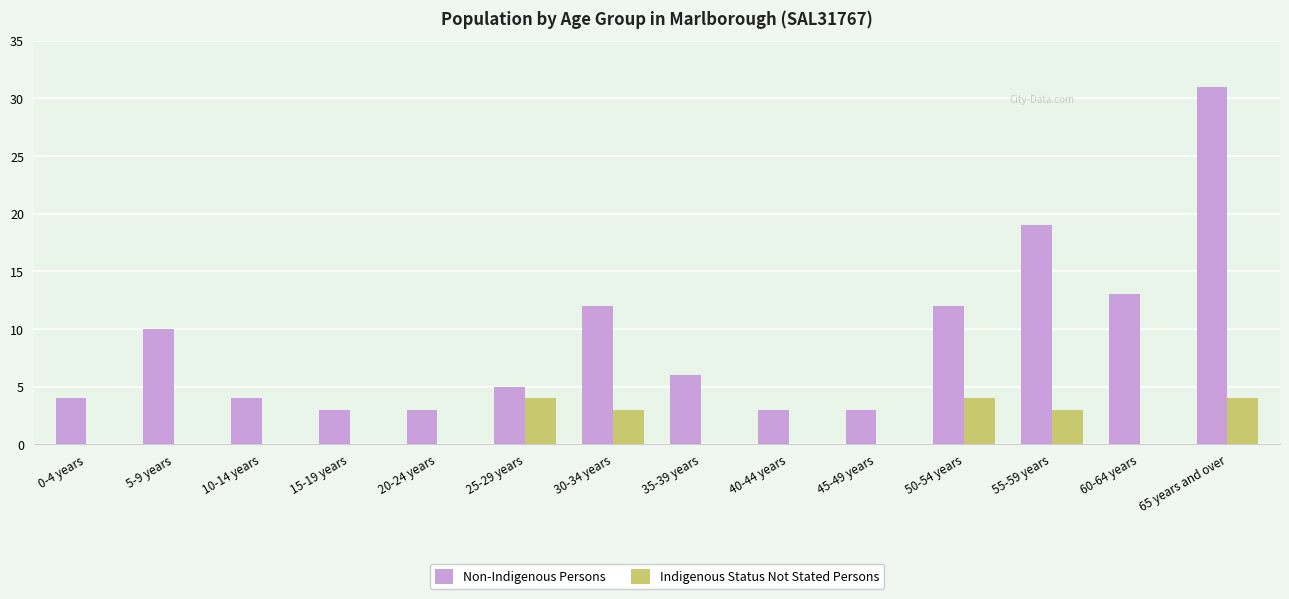

What is the sum of all Indigenous Status Not Stated Persons values?

18